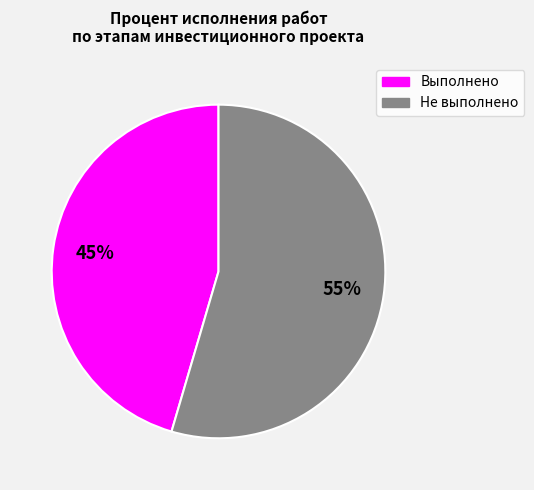

Does any single category account for the majority?

Yes